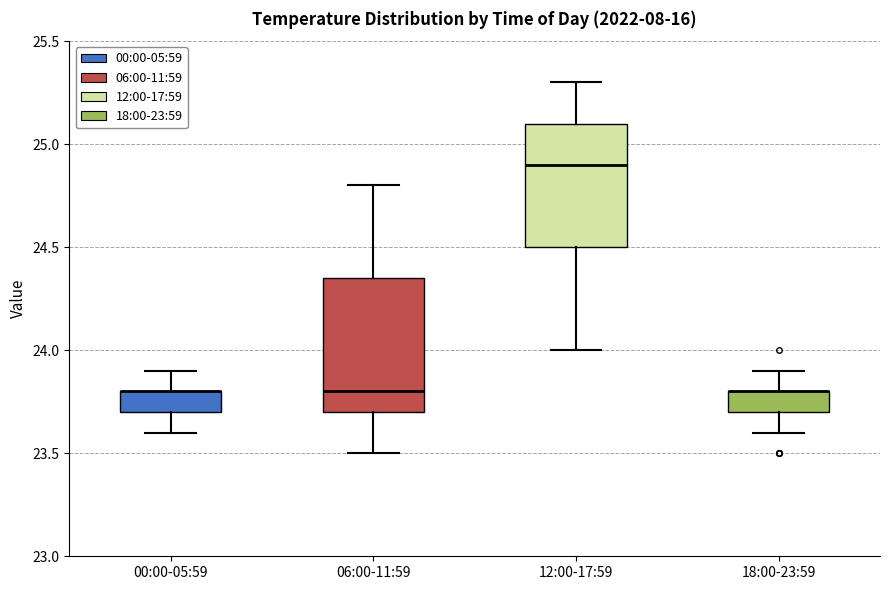

Reading left to right, read every box against the y-axis: the position of its median line, the range the box covers, and the ends of its whiskers. The values are not printed on the chart, so give them approximately, as read against the axis.

00:00-05:59: median 23.80 (drawn on the box's upper edge), box 23.70 to 23.80, whiskers 23.60 to 23.90
06:00-11:59: median 23.80, box 23.70 to 24.35, whiskers 23.50 to 24.80
12:00-17:59: median 24.90, box 24.50 to 25.10, whiskers 24.00 to 25.30
18:00-23:59: median 23.80 (drawn on the box's upper edge), box 23.70 to 23.80, whiskers 23.60 to 23.90